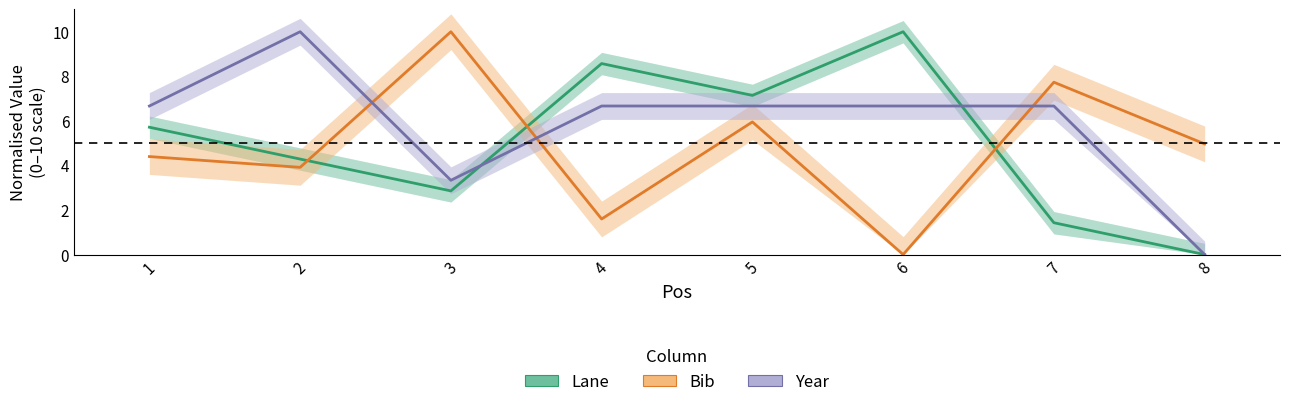

Reading left to right, transcribe all the data shown in this chart.

Lane: 1=5.7	2=4.3	3=2.9	4=8.6	5=7.1	6=10.0	7=1.4	8=0.0
Bib: 1=4.4	2=3.9	3=10.0	4=1.6	5=6.0	6=0.0	7=7.7	8=5.0
Year: 1=6.7	2=10.0	3=3.3	4=6.7	5=6.7	6=6.7	7=6.7	8=0.0